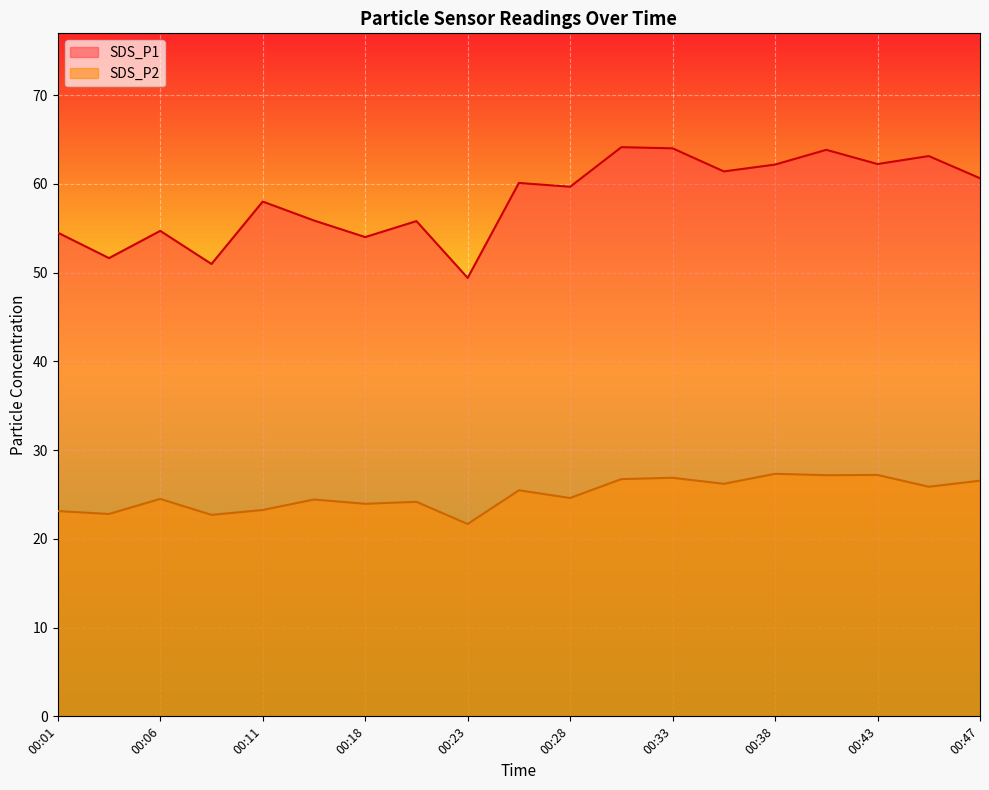

Where is the first local maximum for SDS_P2?

00:06